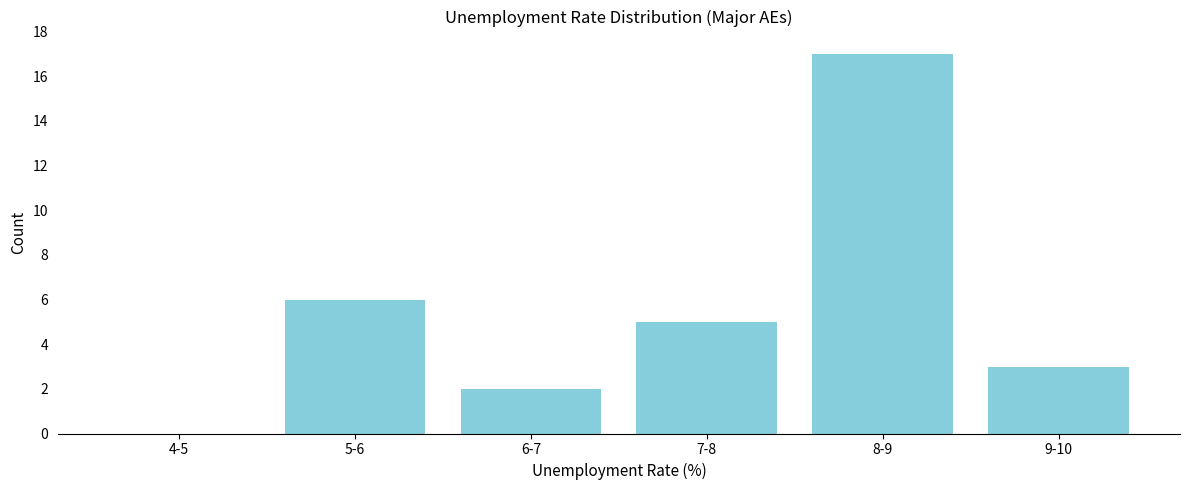

Reading left to right, transcribe all the data shown in this chart.

4-5=0	5-6=6	6-7=2	7-8=5	8-9=17	9-10=3